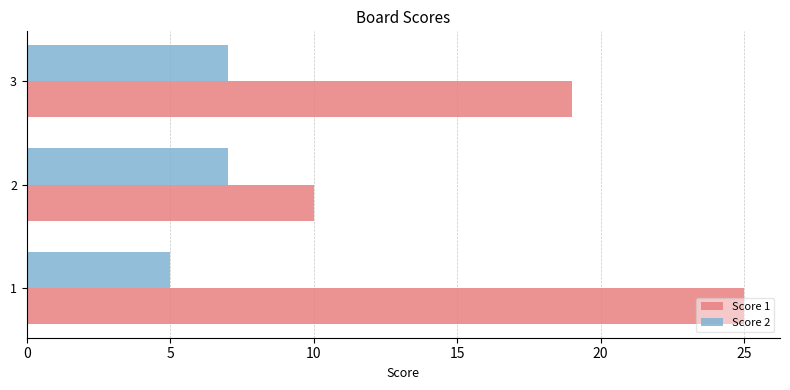

How many categories are shown in the chart?

3